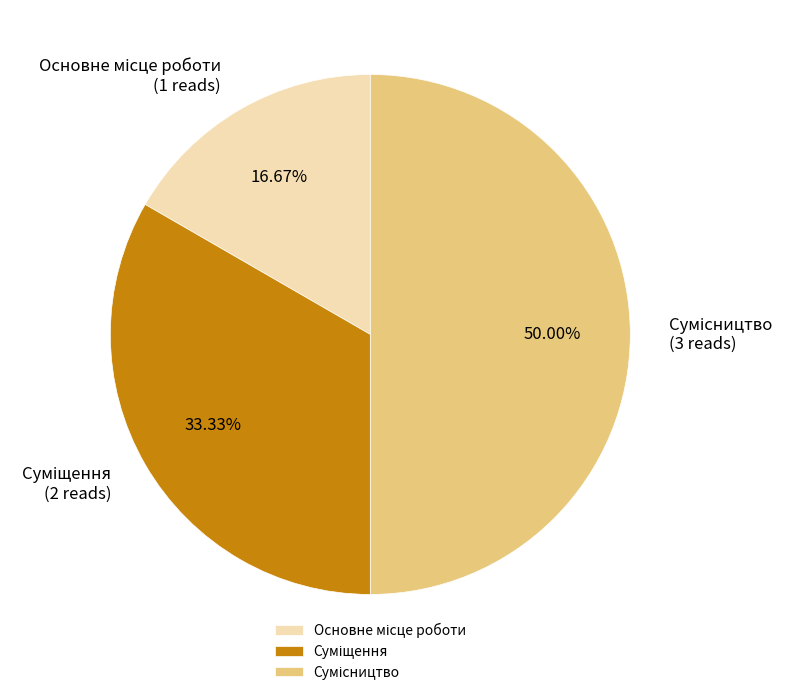

Count the number of slices in the pie.

3